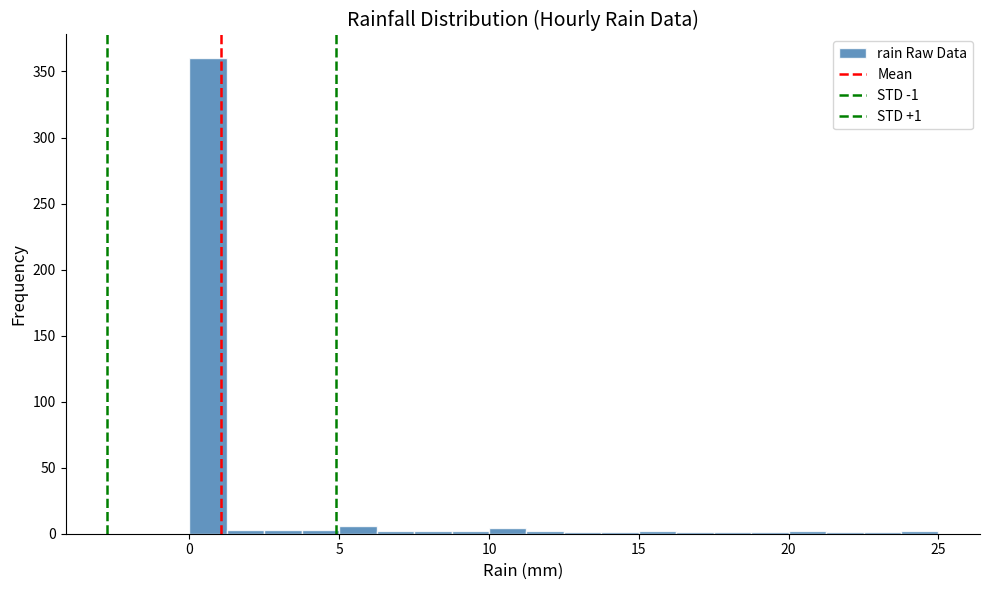

Read against the x-axis, roughly where is the centre of the tallest bar?

0.5